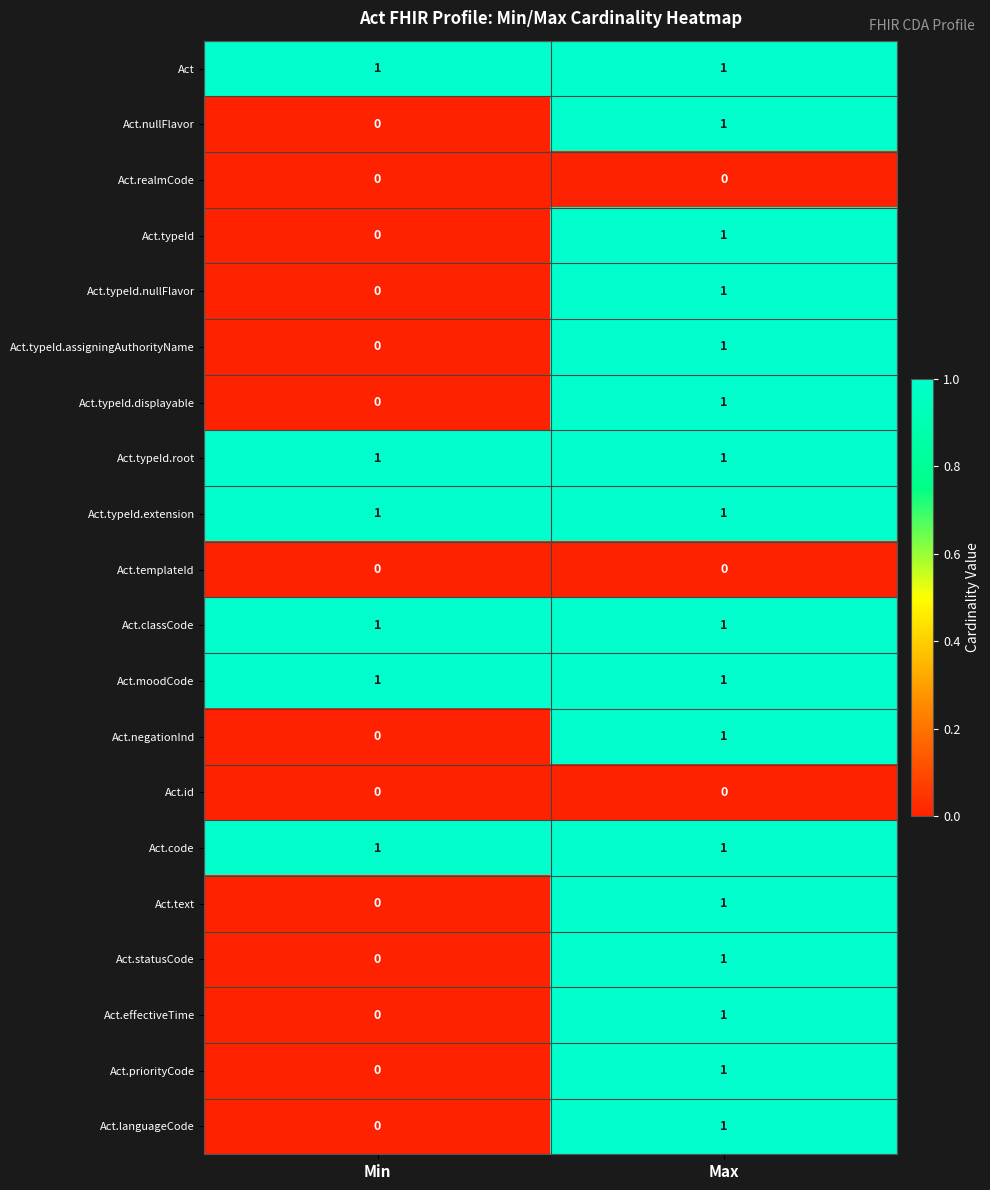

At which category is the sum across all series the highest?

Max